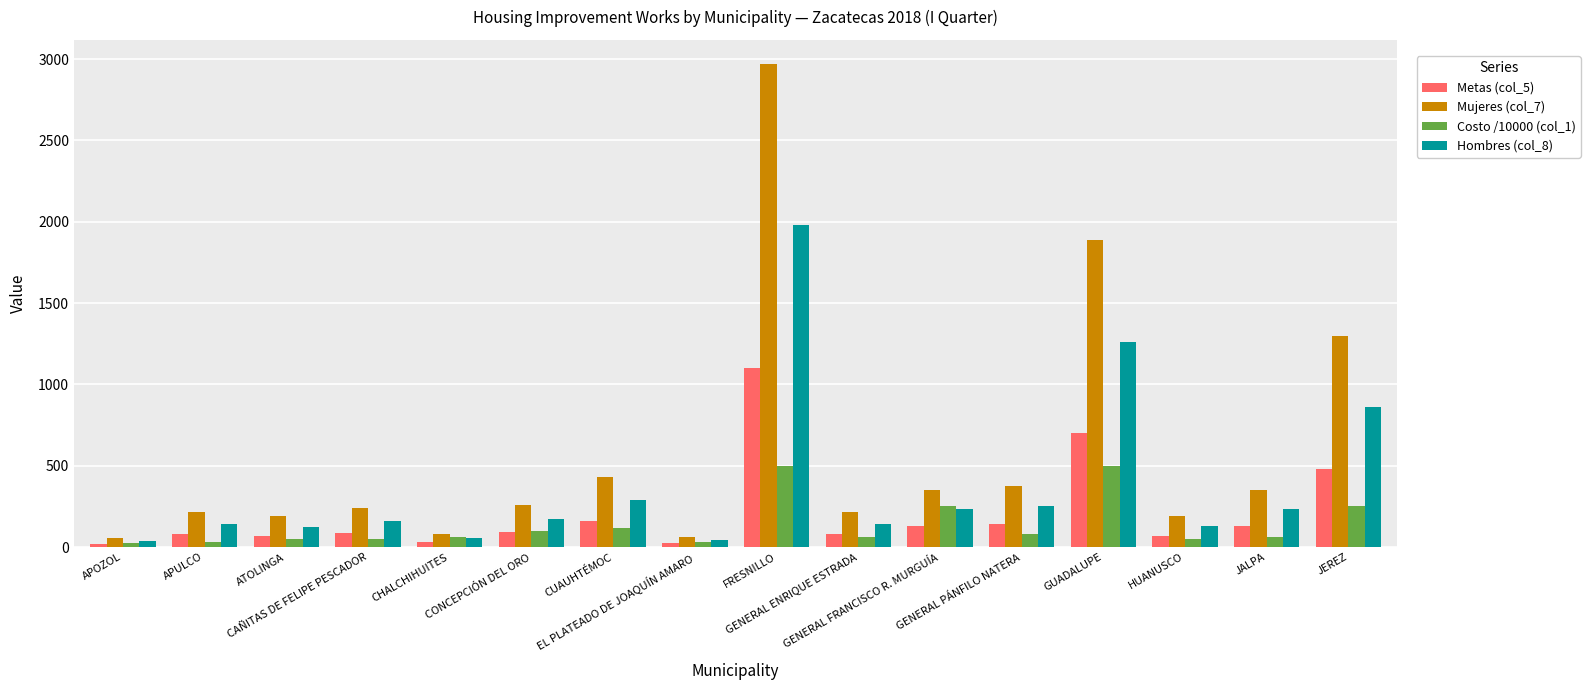

What is the label of the 3rd bar from the right?

HUANUSCO